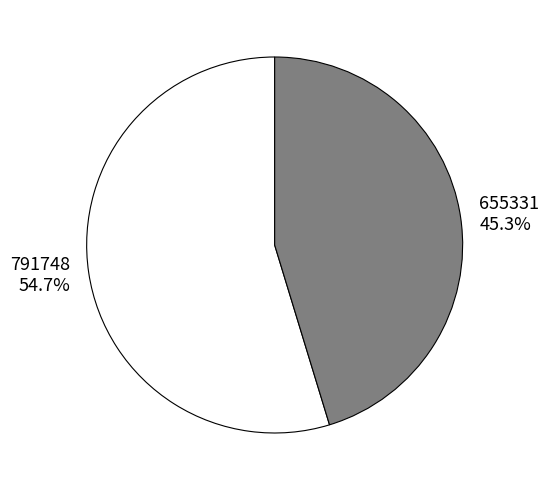

True or false: 791748 accounts for 60% of the total.

False